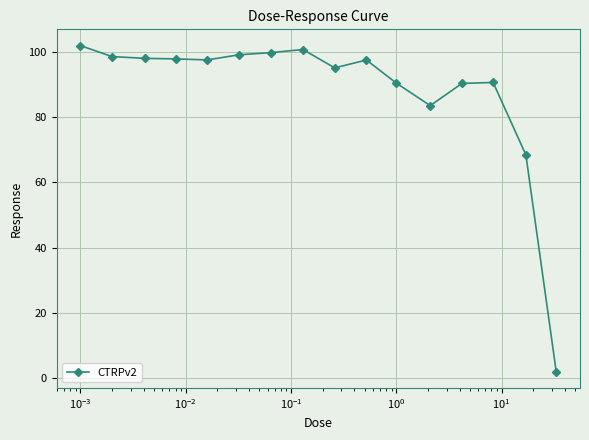

What is the difference between the maximum and minimum values?

99.9